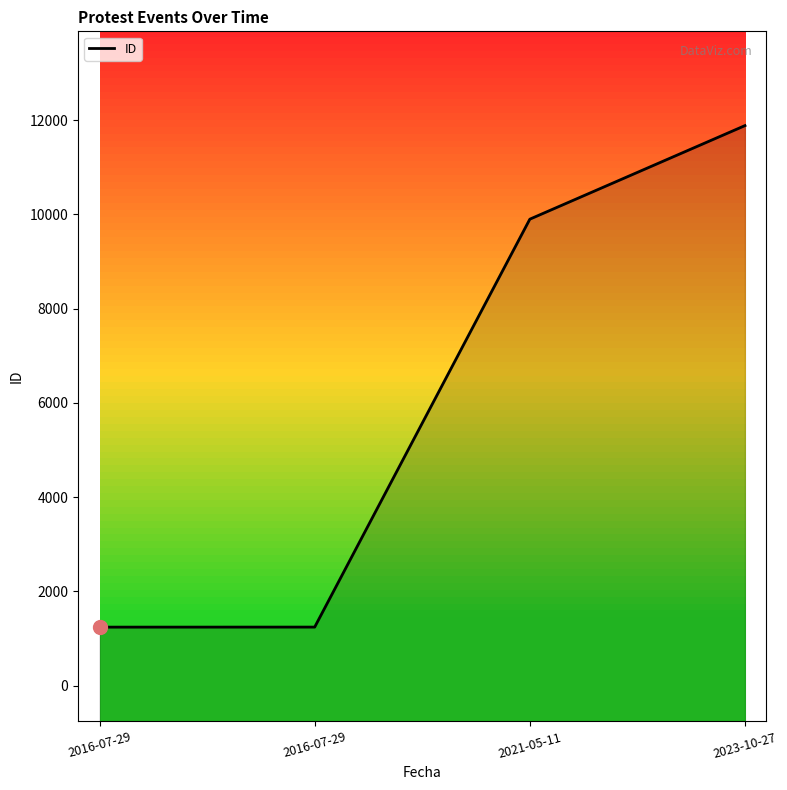

What is the change in value from 2016-07-29 to 2023-10-27?

+10639